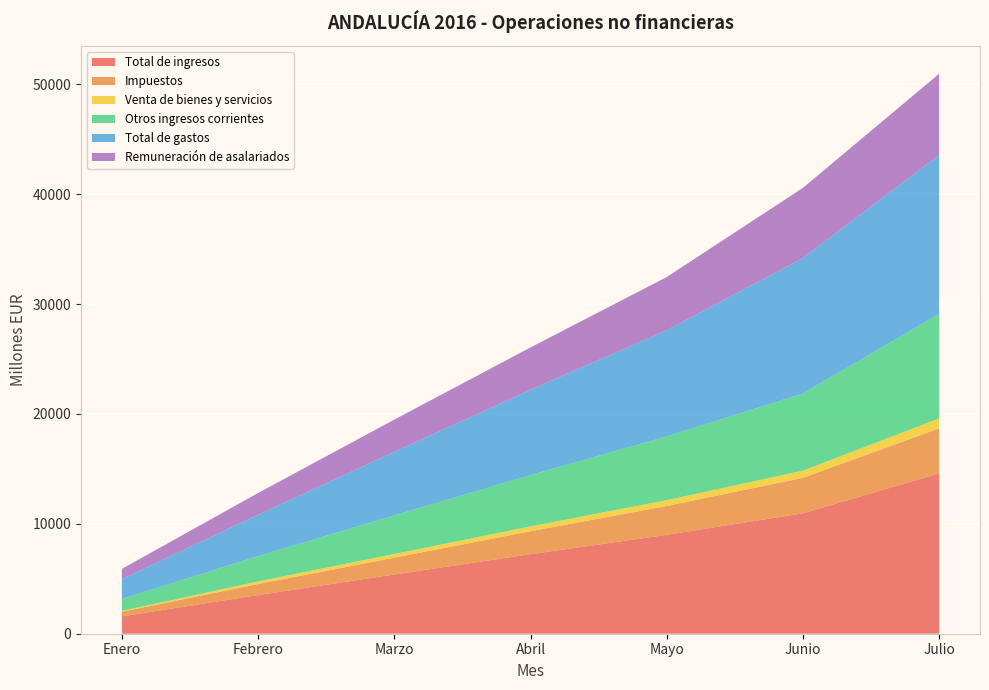

Reading left to right, what are all the values shown in this chart?

Total de ingresos: Enero=1582	Febrero=3515	Marzo=5392	Abril=7238	Mayo=9001	Junio=10962	Julio=14594
Impuestos: Enero=415	Febrero=1010	Marzo=1532	Abril=2090	Mayo=2625	Junio=3229	Julio=4097
Venta de bienes y servicios: Enero=77	Febrero=238	Marzo=336	Abril=438	Mayo=530	Junio=651	Julio=909
Otros ingresos corrientes: Enero=1083	Febrero=2302	Marzo=3507	Abril=4673	Mayo=5800	Junio=7025	Julio=9500
Total de gastos: Enero=1814	Febrero=3765	Marzo=5789	Abril=7766	Mayo=9667	Junio=12328	Julio=14467
Remuneración de asalariados: Enero=932	Febrero=1979	Marzo=2933	Abril=3854	Mayo=4842	Junio=6387	Julio=7401